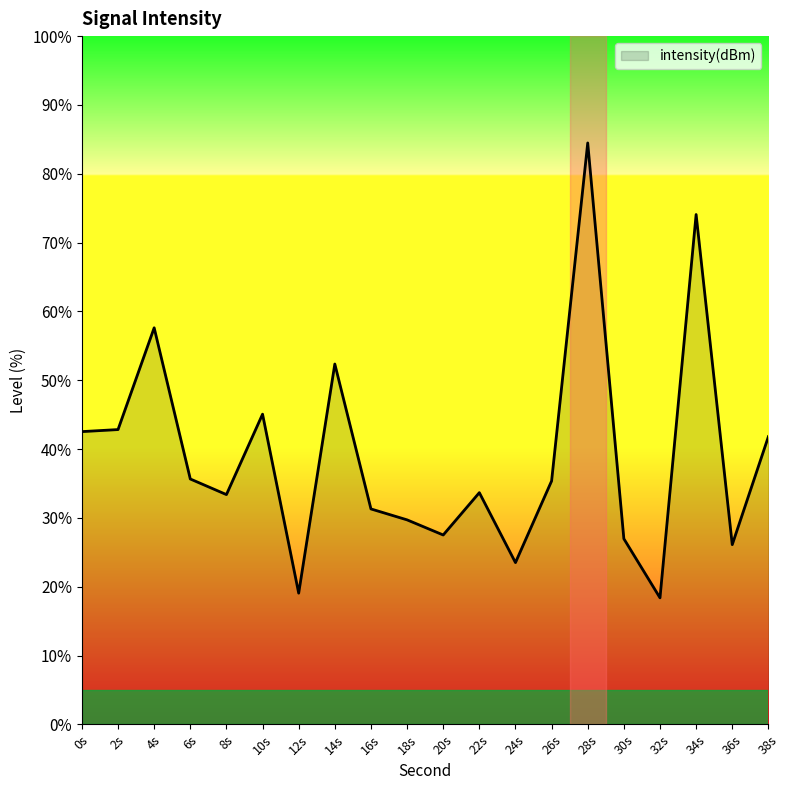

Does the chart display data point markers on the line(s)?

No